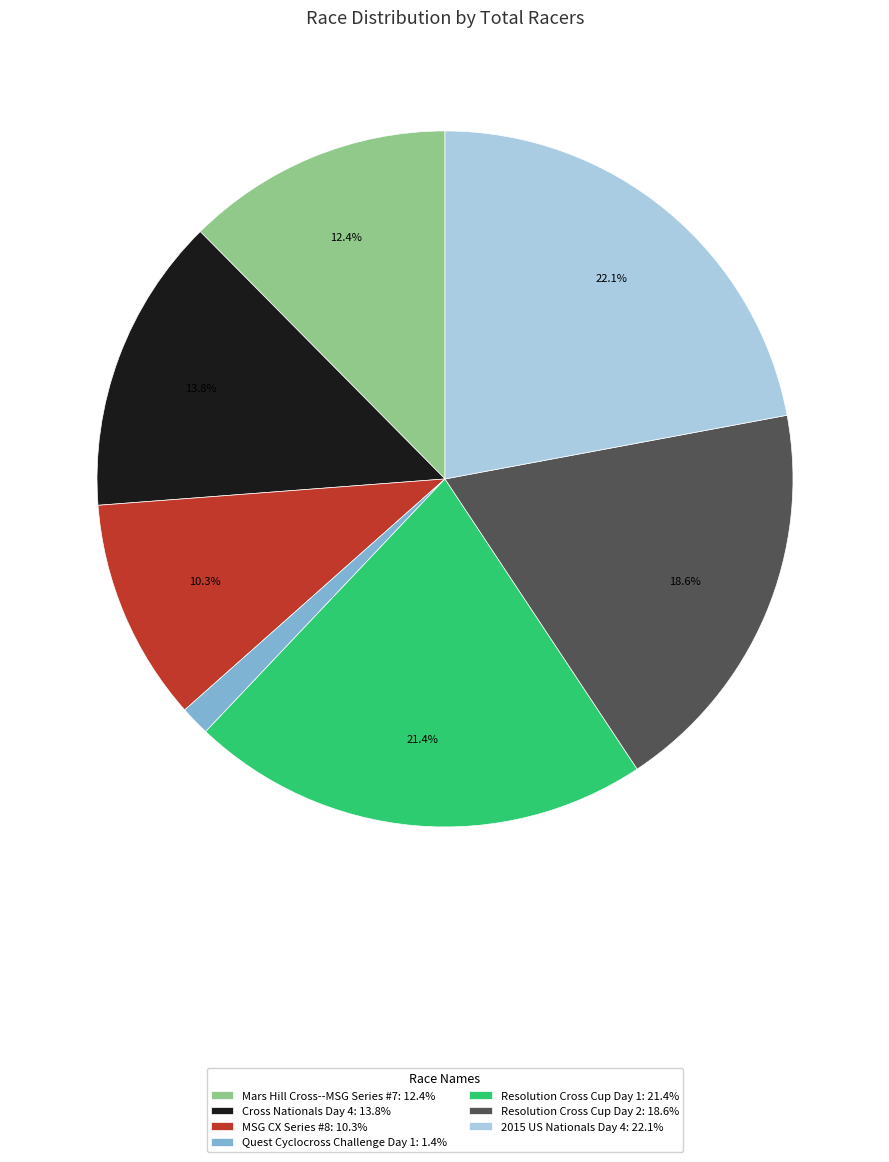

The MSG CX Series #8 slice represents 10% of the pie. True or false?

True